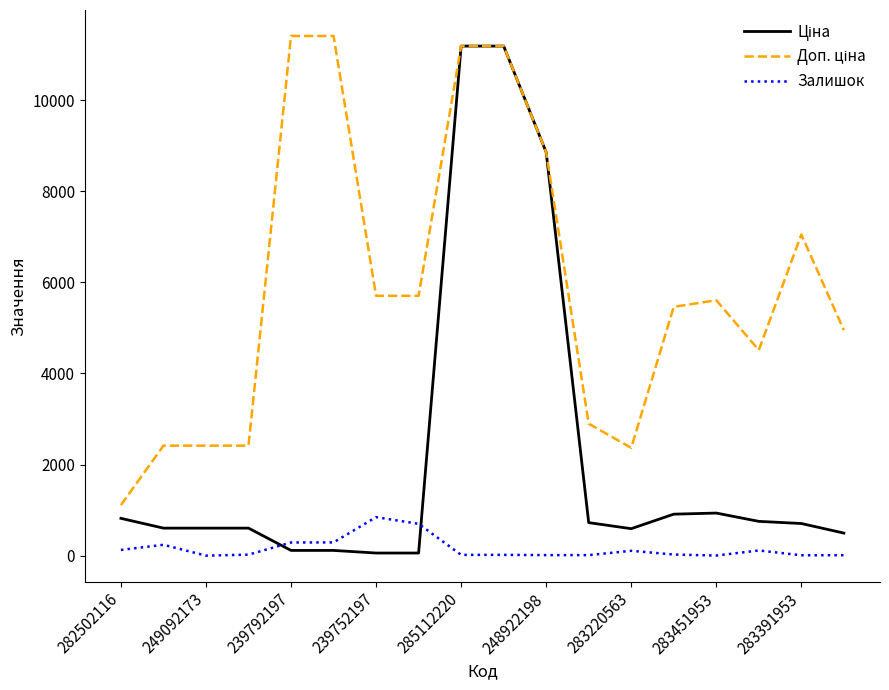

What is the highest value of the Залишок series?

845.0